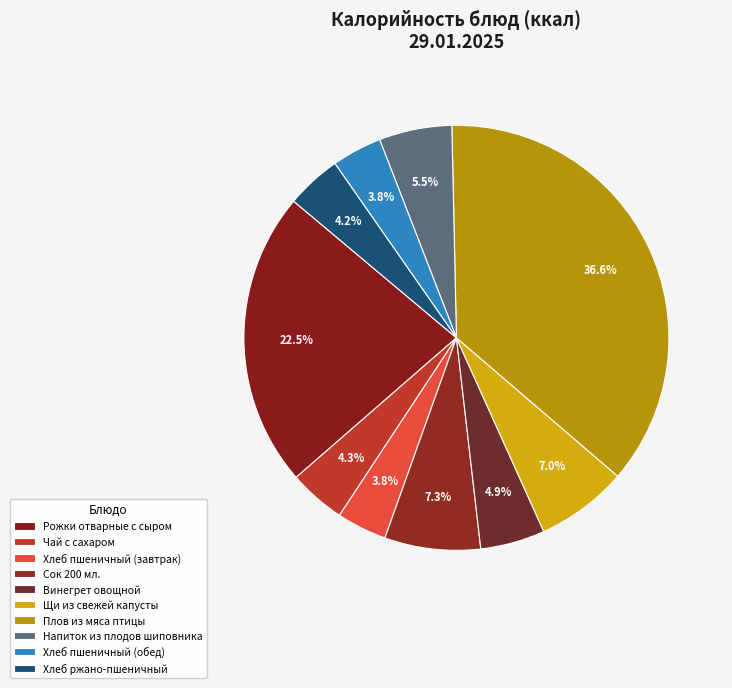

To the nearest percent, what is the difference between the largest and smallest slice percentages?

33%